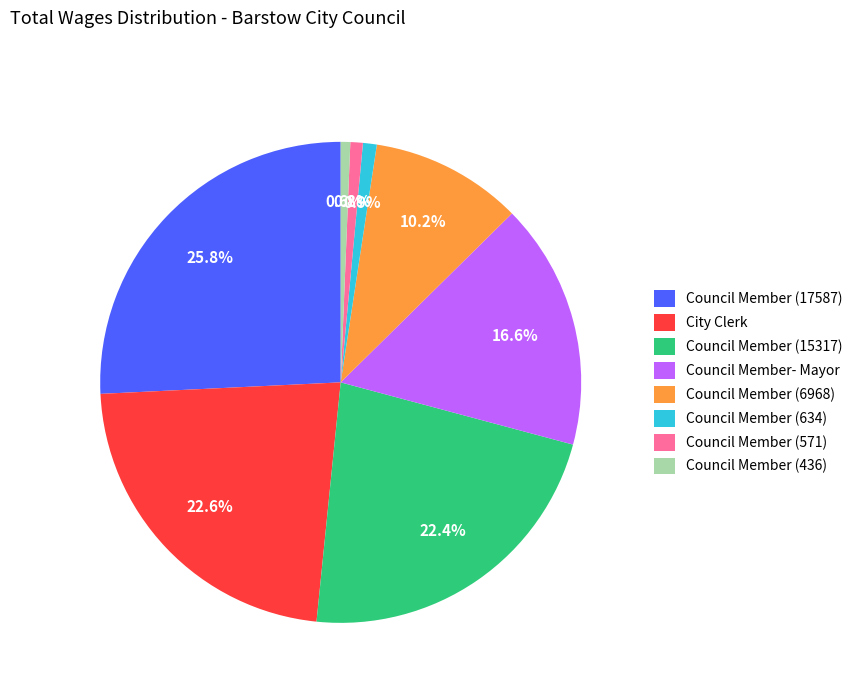

Approximately how many times larger is the value at Council Member (634) compared to Council Member (571)?

1.1